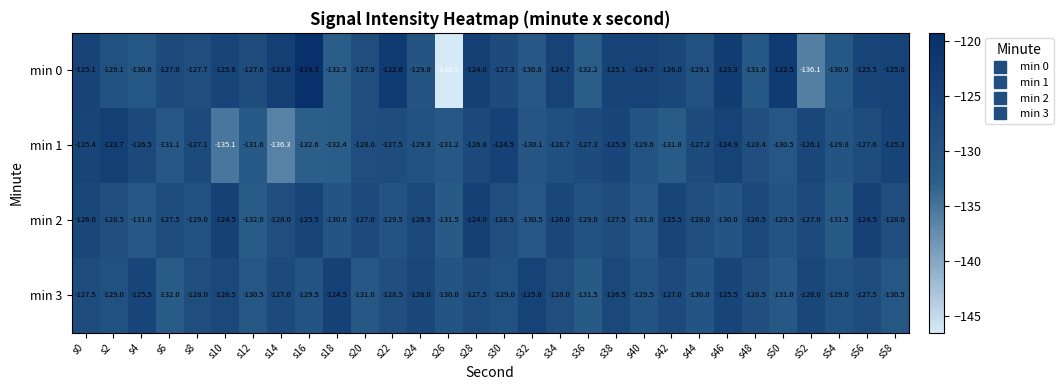

The value of min 0 at s34 is -124.7. True or false?

True